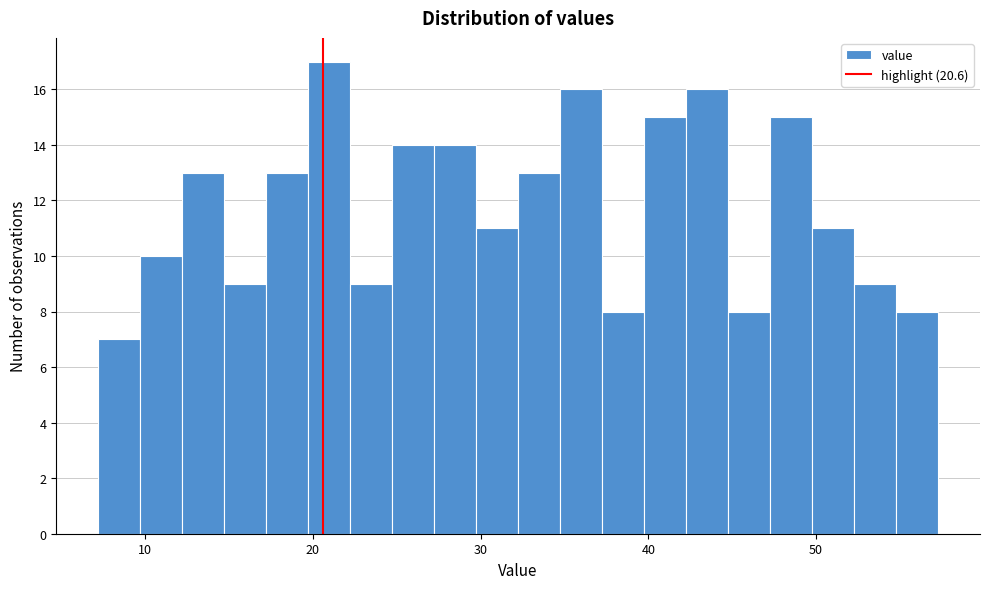

Read against the x-axis, roughly where is the centre of the tallest bar?

21